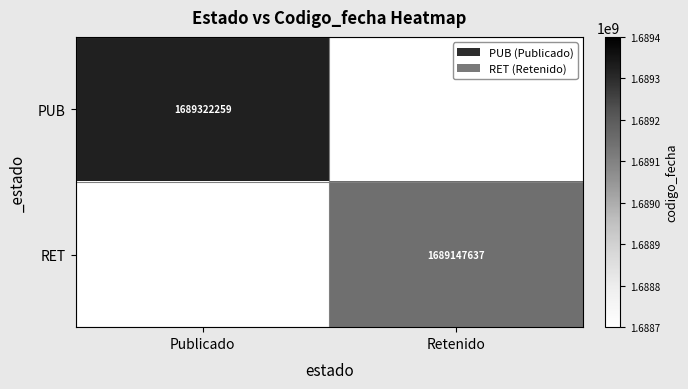

The RET series shows 1689147637 at Retenido. True or false?

True